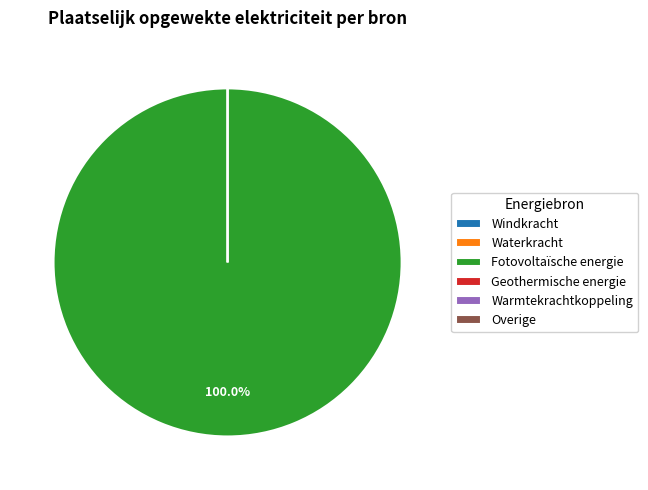

What portion of the pie excludes Warmtekrachtkoppeling?

100.0%